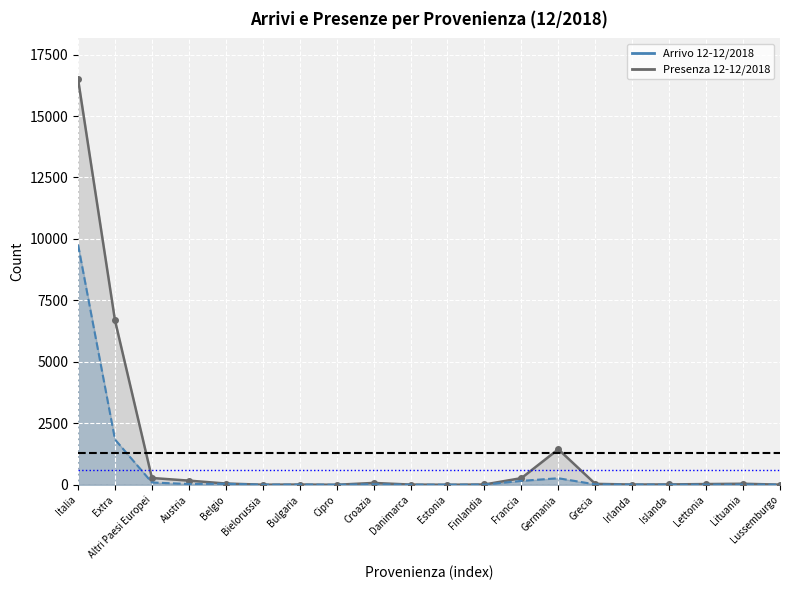

List the series in order of their overall mean, highest first.

Presenza 12-12/2018, Arrivo 12-12/2018